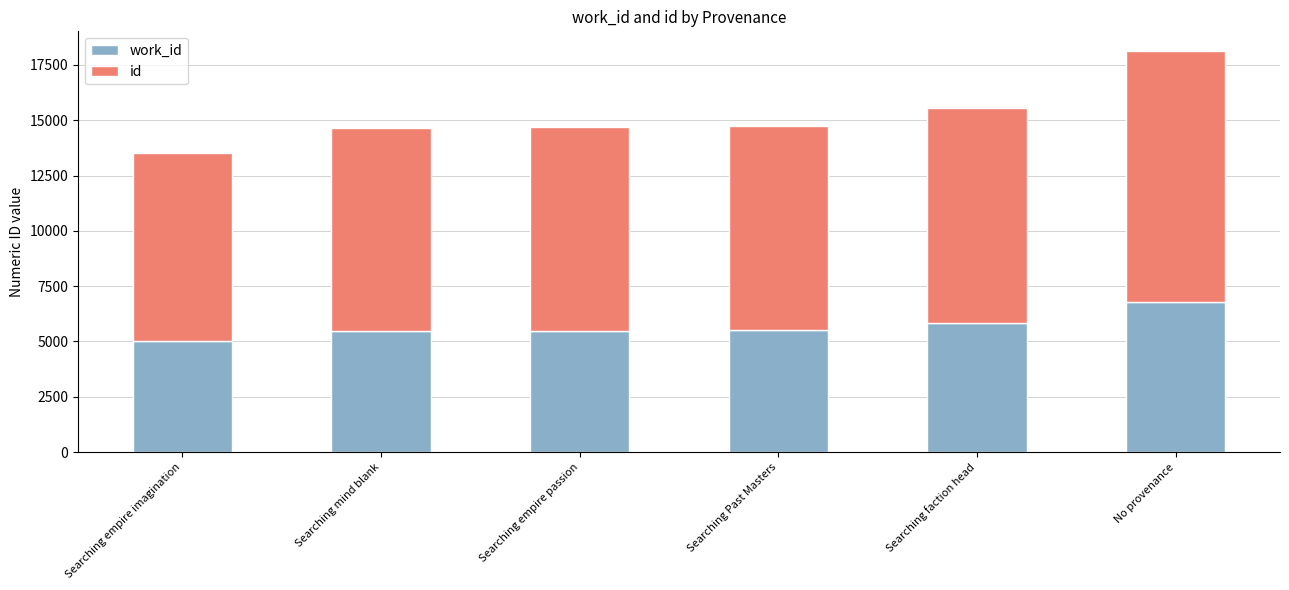

At which category is the sum across all series the highest?

No provenance